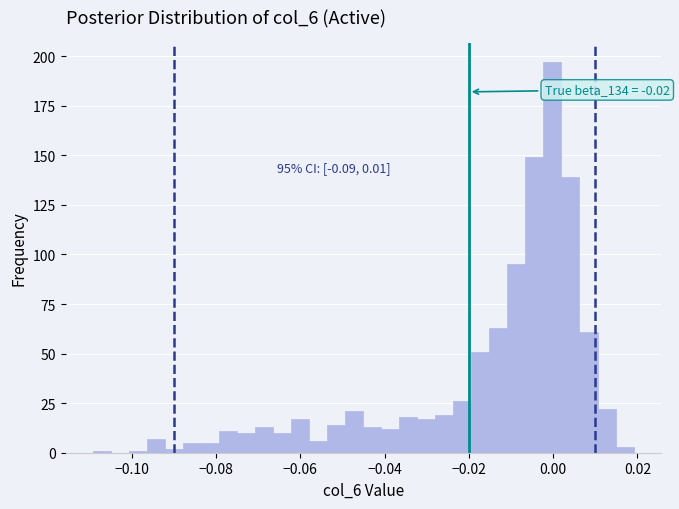

Read against the x-axis, roughly where is the centre of the tallest bar?

0.000